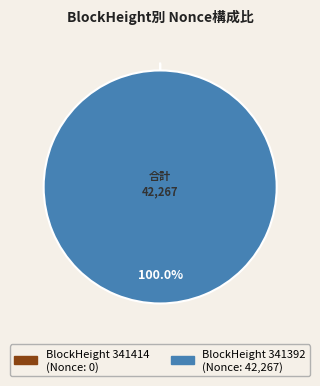

Is there a majority slice in this chart?

Yes